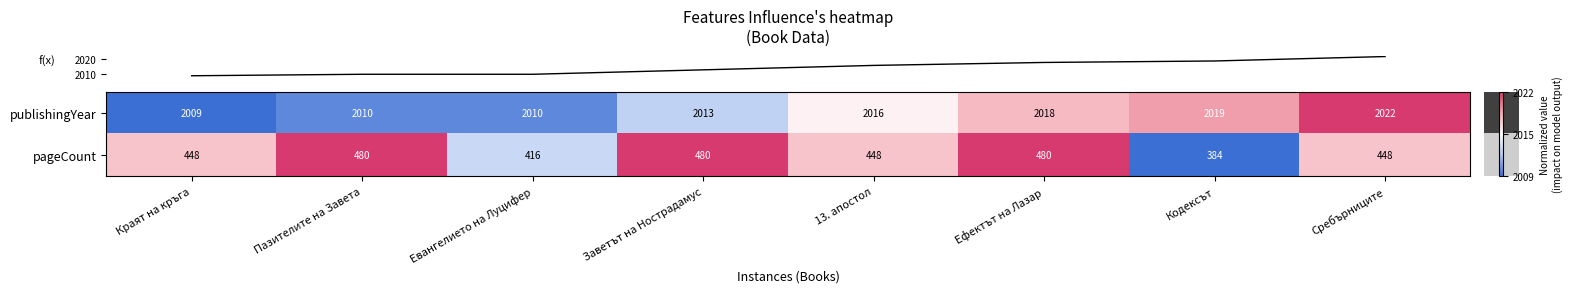

Reading left to right, extract all data points from this chart.

publishingYear: 2009	2010	2010	2013	2016	2018	2019	2022
pageCount: 448	480	416	480	448	480	384	448